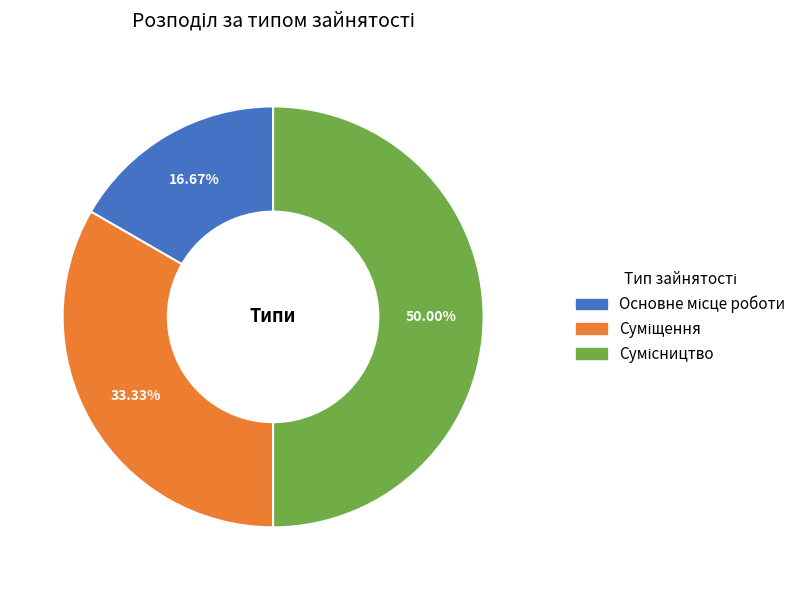

To the nearest percent, what is the average slice percentage?

33%